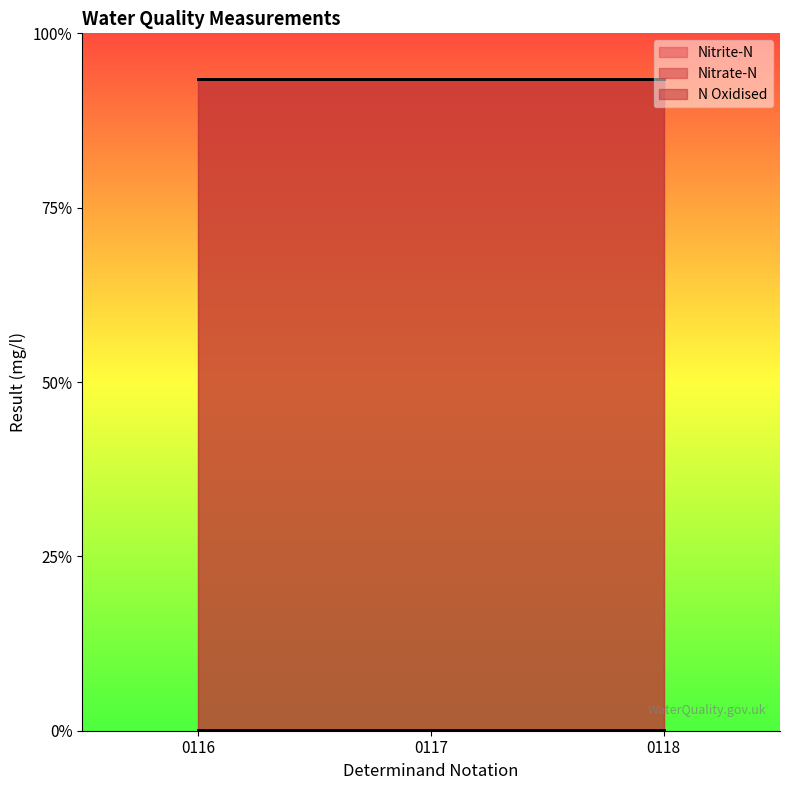

What is the minimum value for Nitrate-N?

18.7